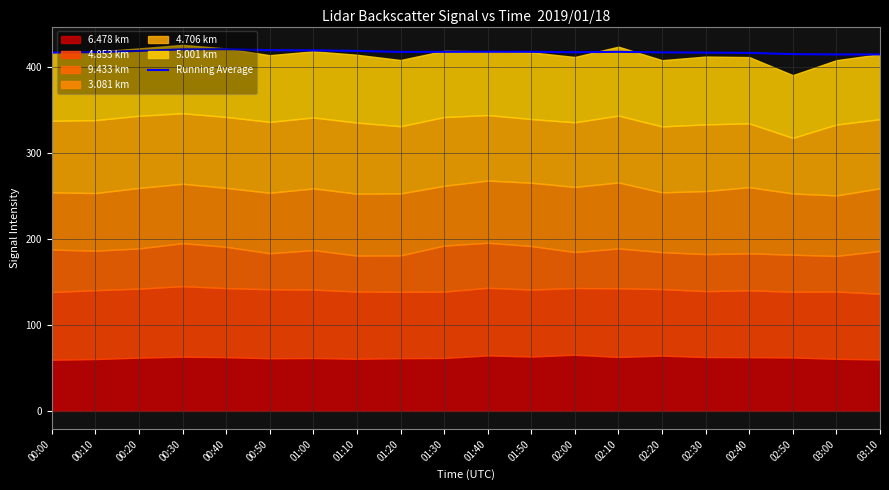

The Running Average series shows 153.7 at 01:10. True or false?

False